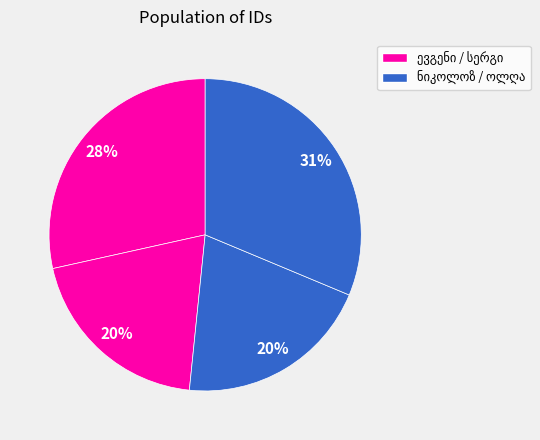

What percentage is the ევგენი ალექსანდრეს ძე ჭოღოშვილი slice, to the nearest percent?

28%